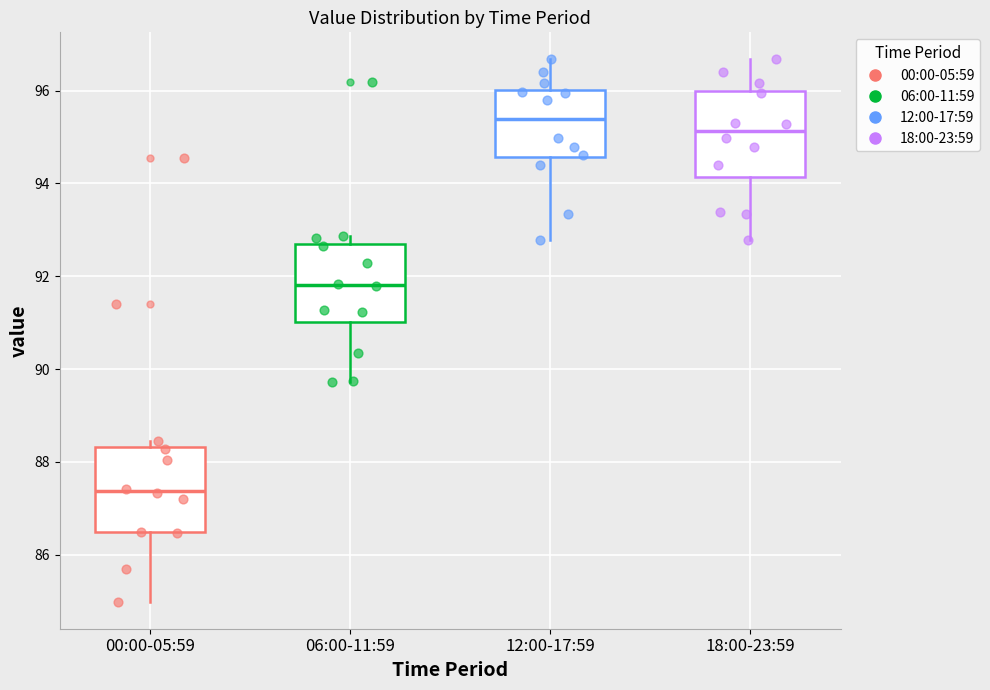

Reading left to right, transcribe this box plot: for each box, give where its median line is, the range the box spans, and where its two whiskers end, as read against the y-axis. The values are not printed on the chart, so give them approximately, as read against the axis.

00:00-05:59: median 87.4, box 86.4 to 88.4, whiskers 85.0 to 88.4 (just above the box's upper edge)
06:00-11:59: median 91.8, box 91.0 to 92.6, whiskers 89.8 to 92.8
12:00-17:59: median 95.4, box 94.6 to 96.0, whiskers 92.8 to 96.6
18:00-23:59: median 95.2, box 94.2 to 96.0, whiskers 92.8 to 96.6